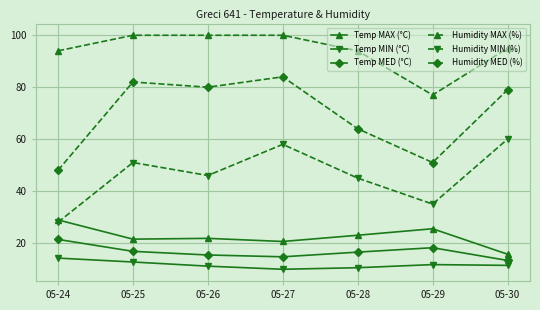

Rank the series at 05-24 from highest to lowest value.

Humidity MAX (%), Humidity MED (%), Temp MAX (°C), Humidity MIN (%), Temp MED (°C), Temp MIN (°C)